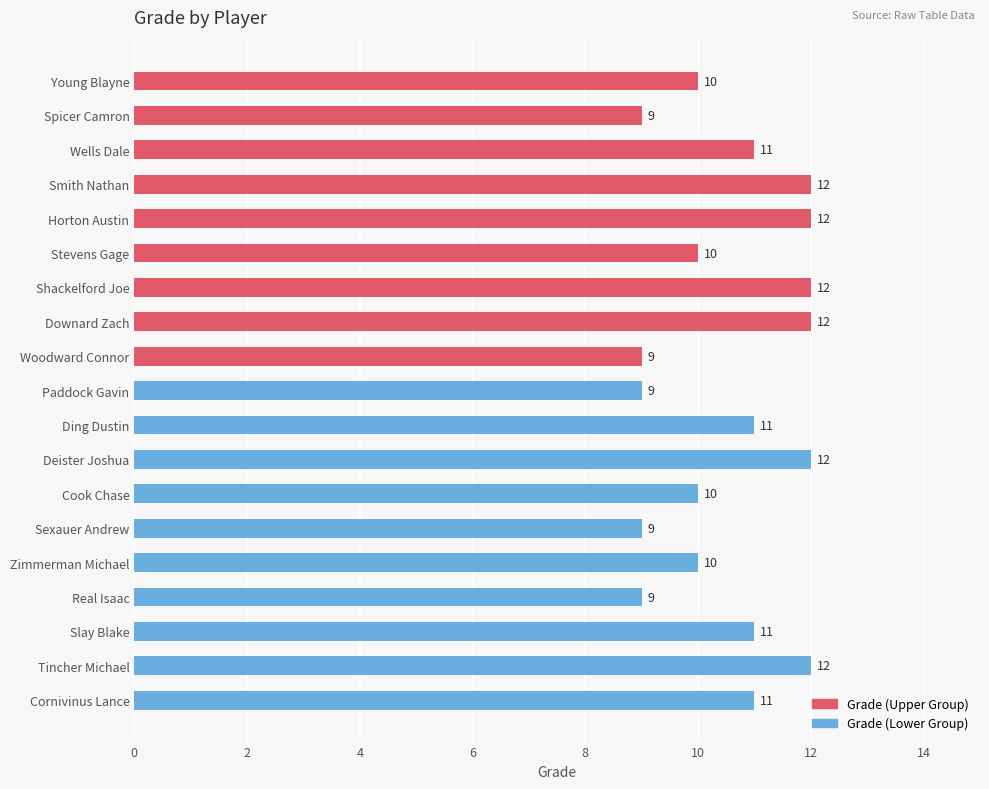

What is the difference between the maximum and minimum values?

3